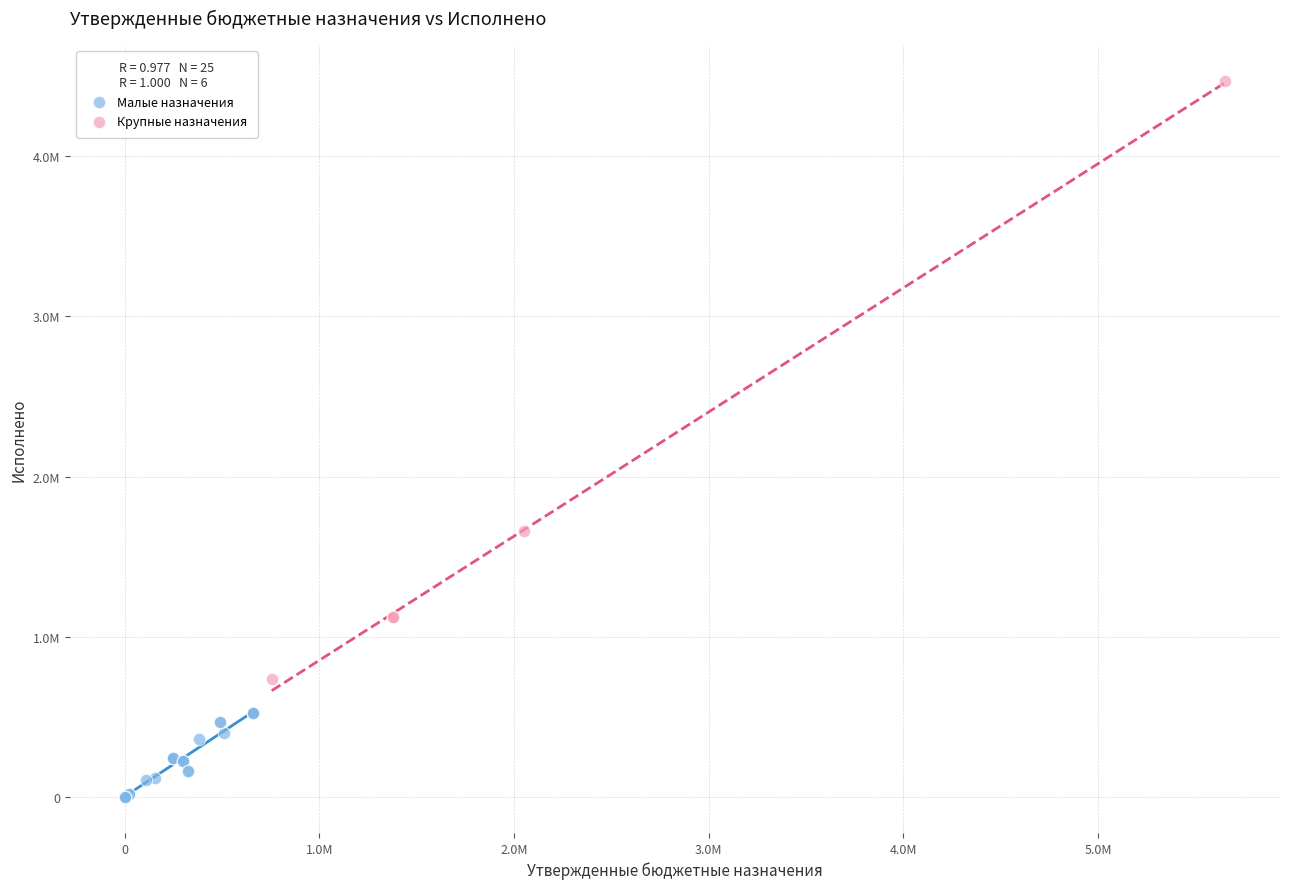

What are all the series names shown in the legend?

Малые назначения, Крупные назначения